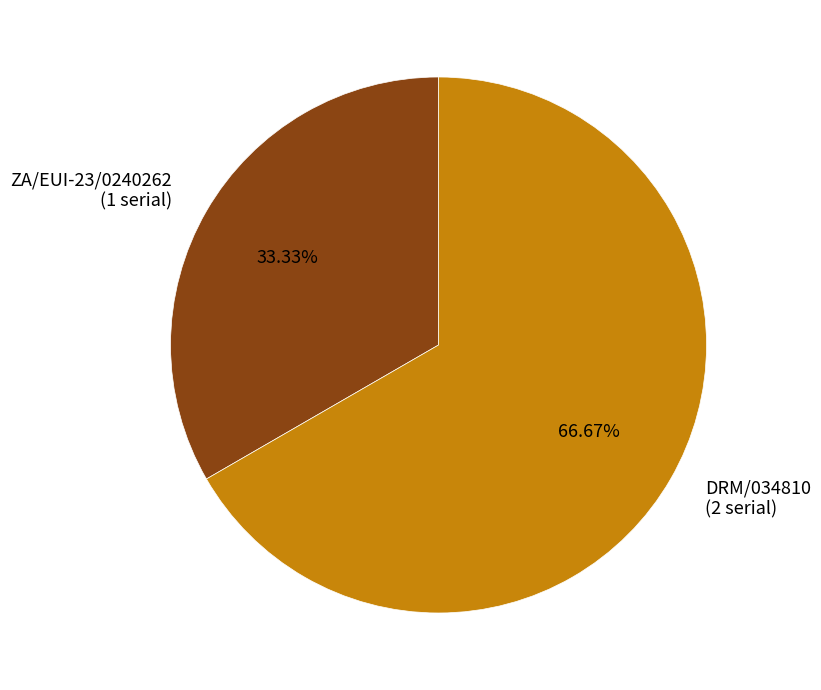

Does DRM/034810 represent more than half of the total?

Yes